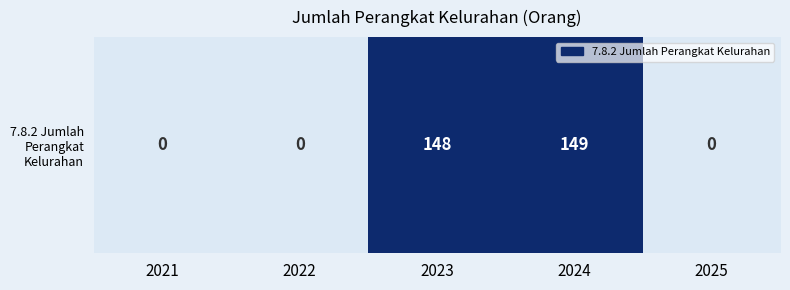

What is the change in value from 2022 to 2023?

+148